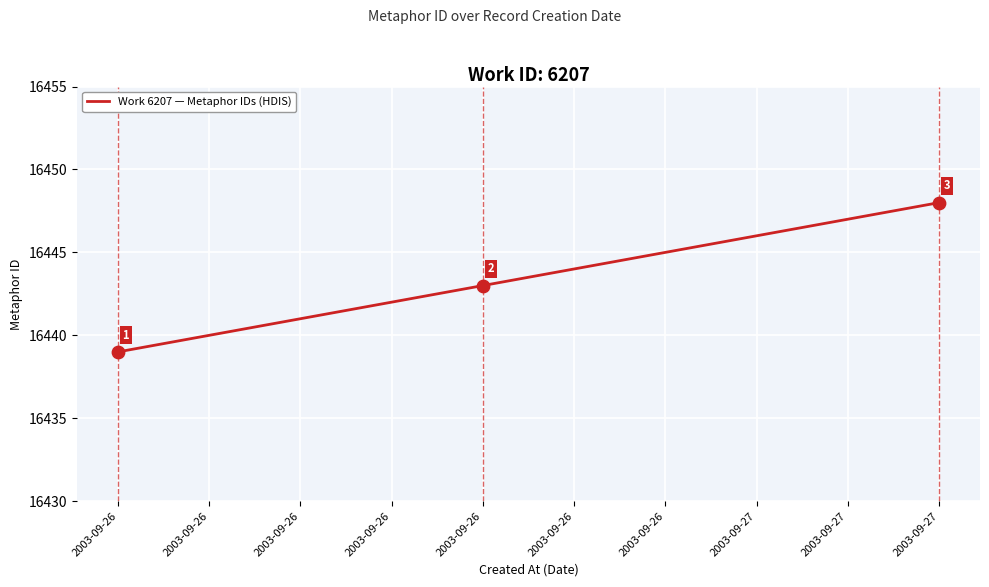

Approximately how many times larger is the value at 2003-09-26 compared to 2003-09-26?

1.0